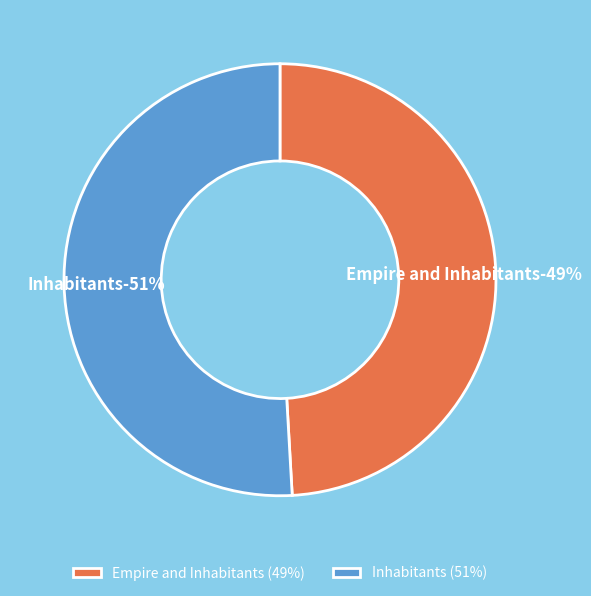

What percentage is the Inhabitants slice, to the nearest percent?

51%